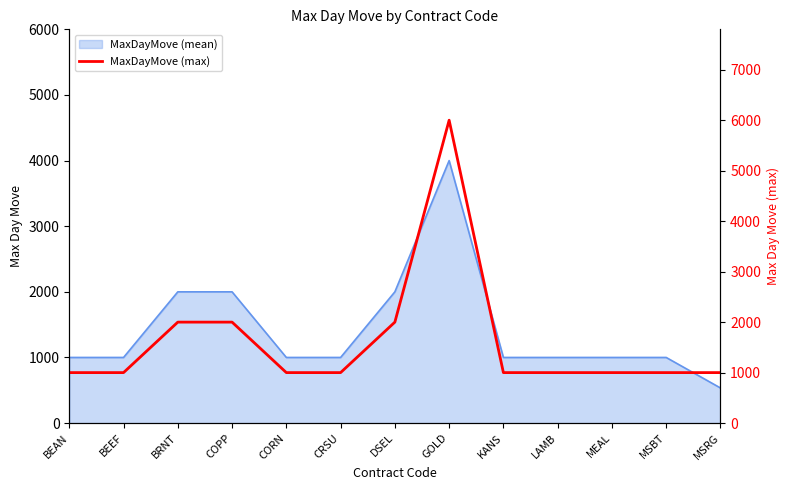

What is the ratio of the value at LAMB to the value at MEAL?

1.0